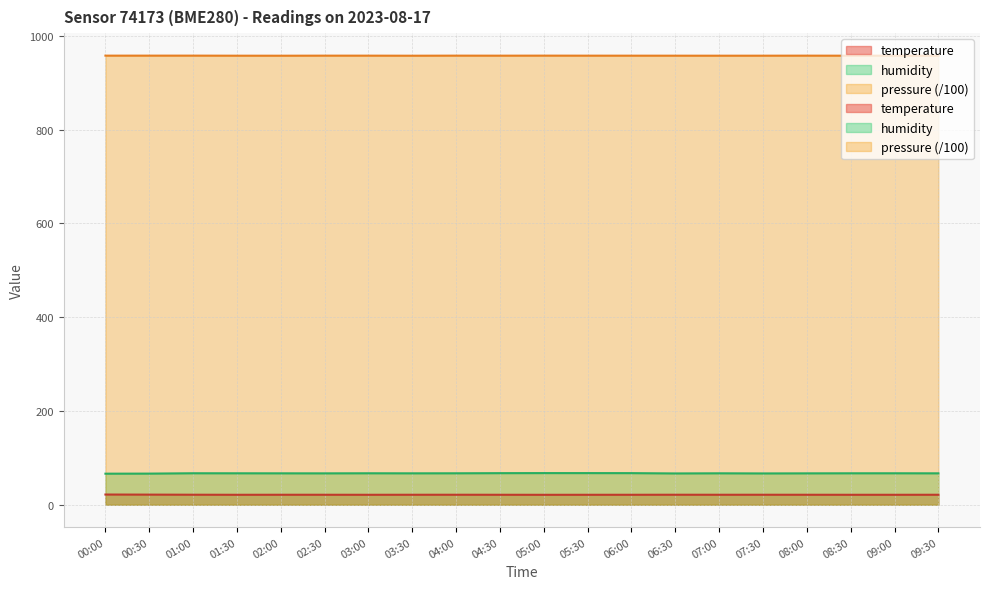

What is the label of the 15th point from the right?

02:30